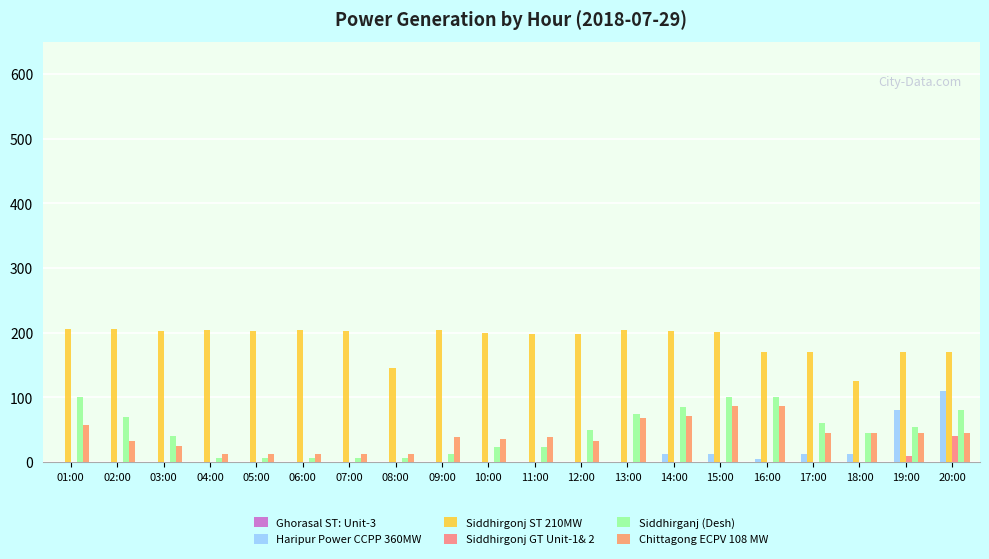

Count the number of data series in this chart.

5